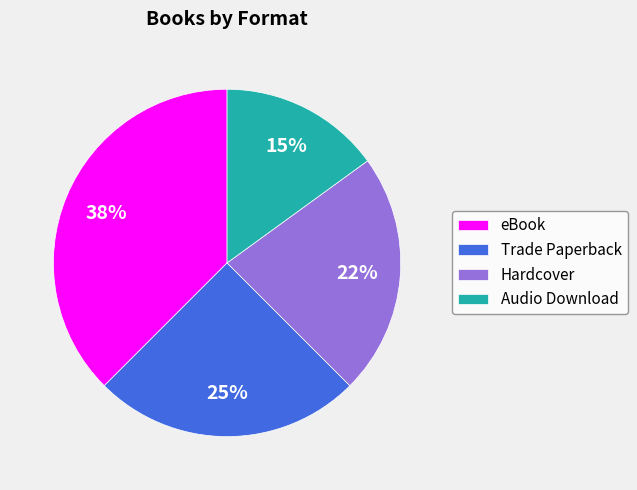

Does any single category account for the majority?

No